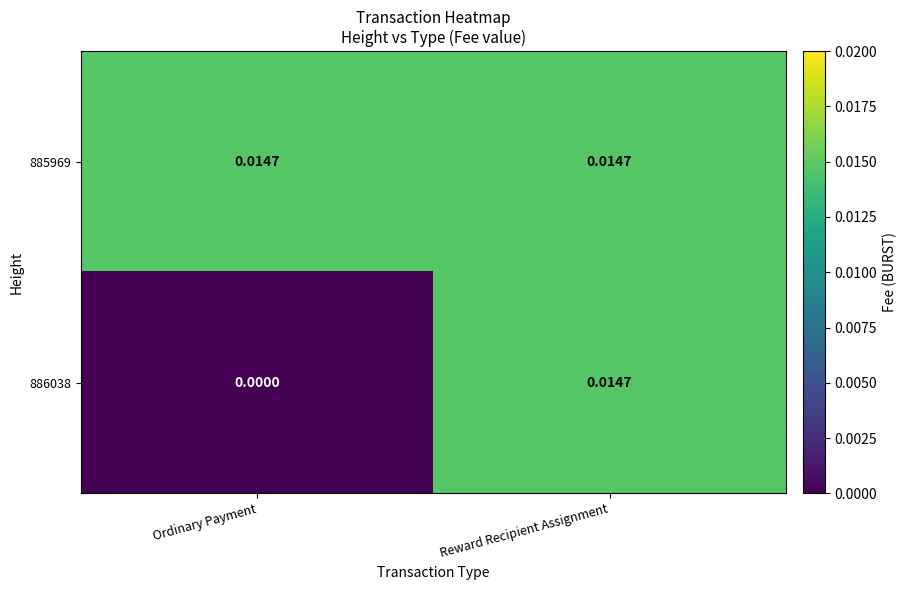

List the labels in order of 886038 value, smallest first.

Ordinary Payment, Reward Recipient Assignment